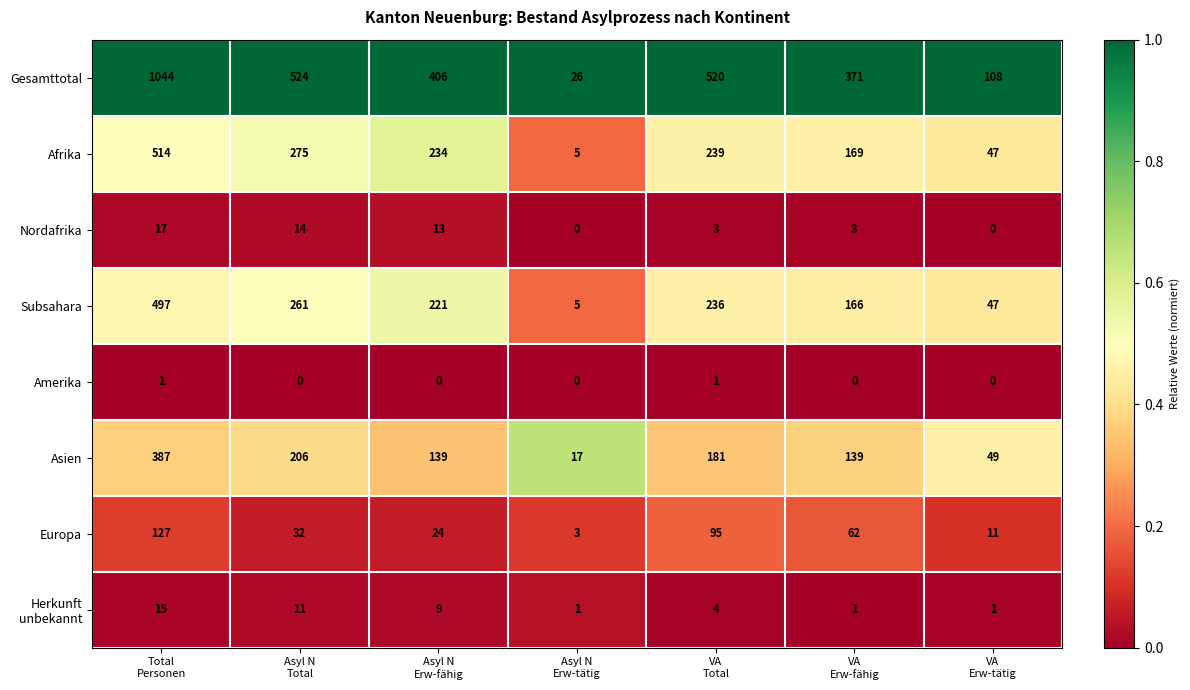

What is the sum of all Nordafrika values?

50